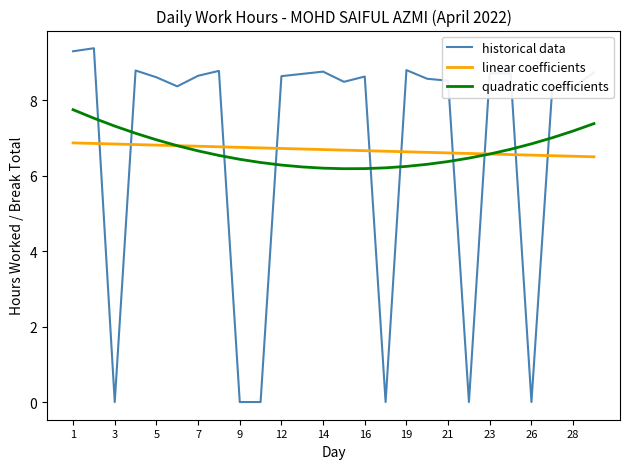

Which series has the largest range (max minus min)?

historical data